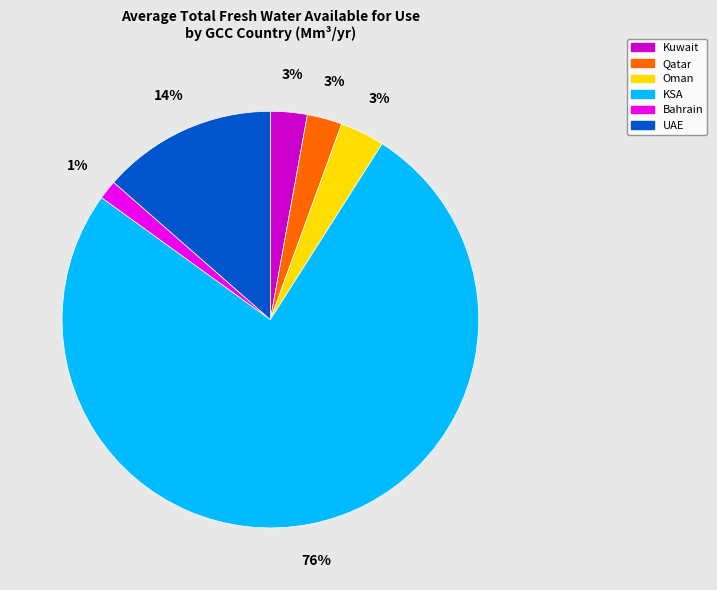

To the nearest percent, what is the average slice percentage?

17%